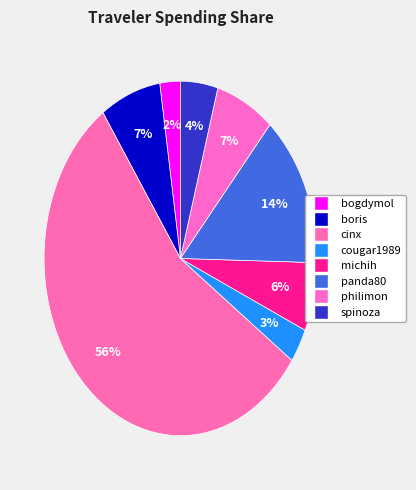

Combined, do cougar1989 and cinx account for over 50%?

Yes